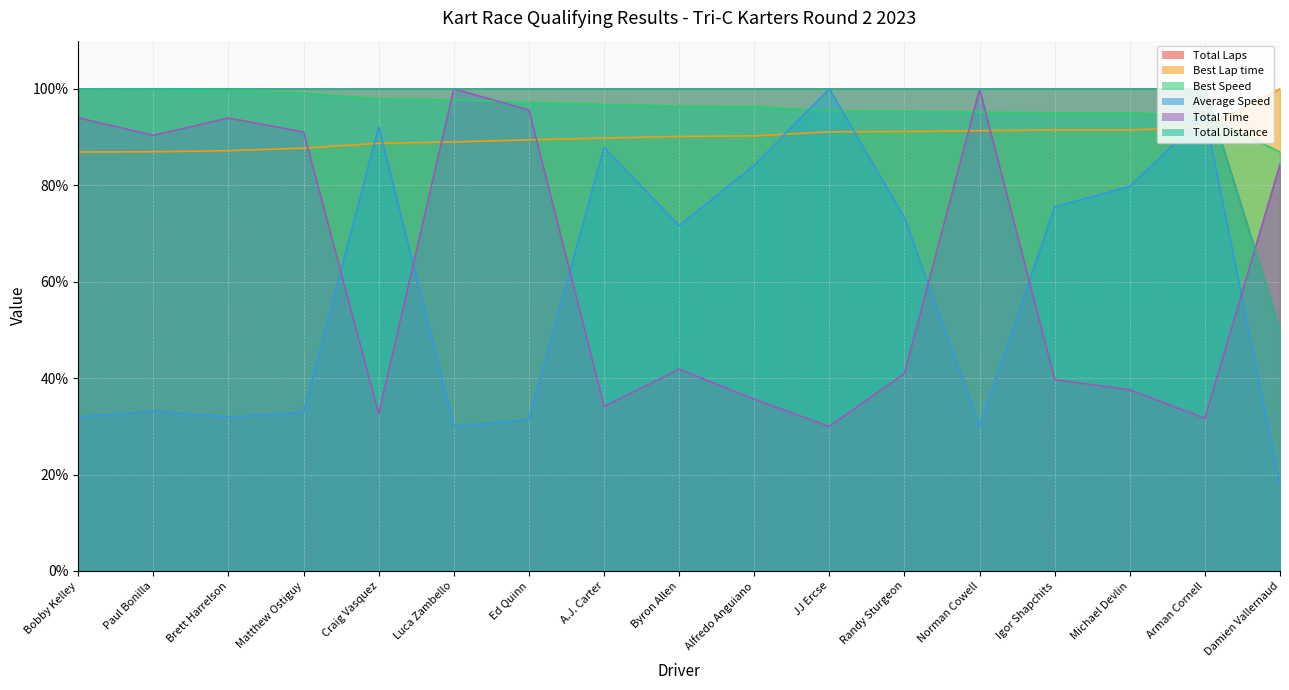

How many data points does each series have?

17